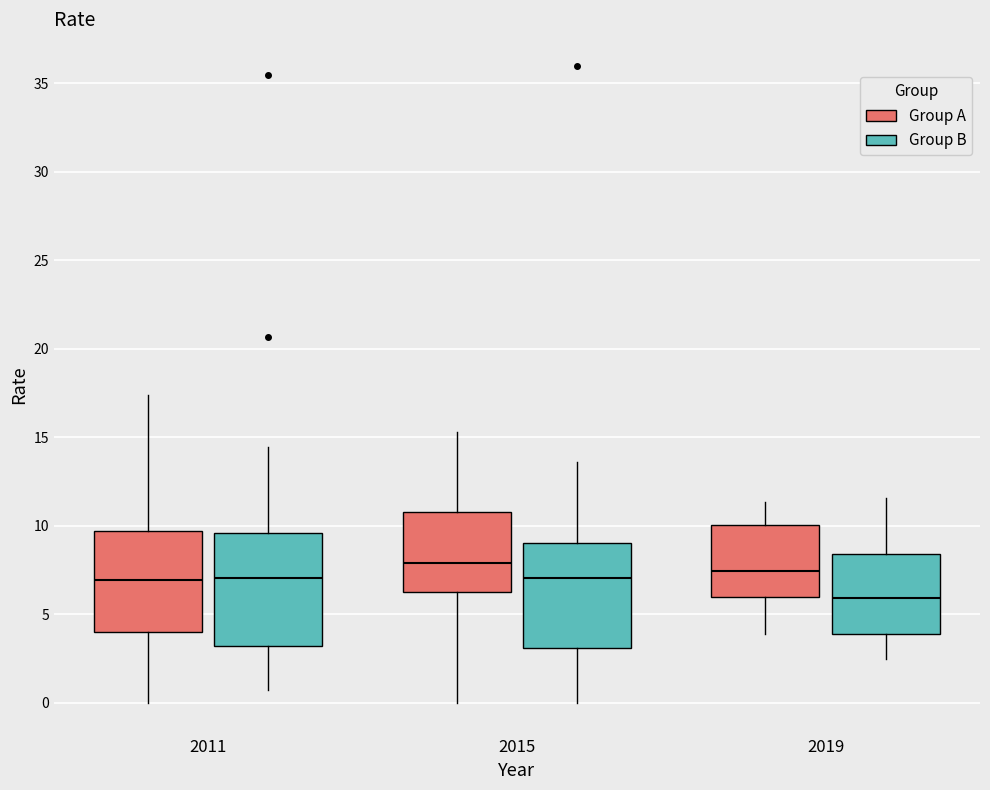

Where does the median line of the box for 2015 (Group A) sit on the y-axis? The values are not printed on the chart, so give them approximately, as read against the axis.

8.0